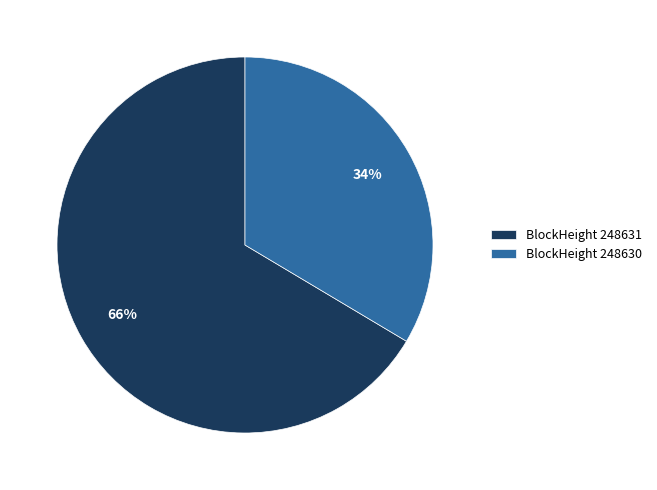

What is the majority slice?

BlockHeight 248631